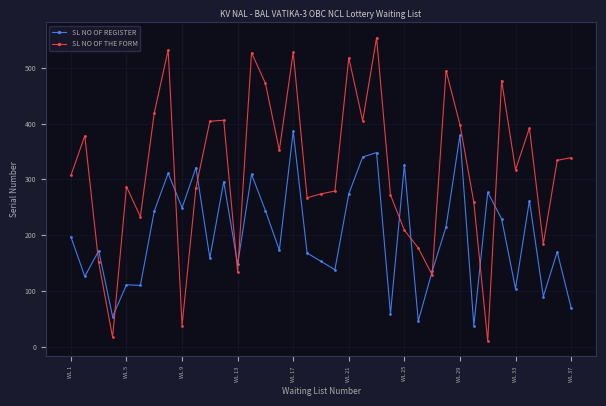

In SL NO OF THE FORM, how many points are higher than both neighbors (excluding endpoints)?

11